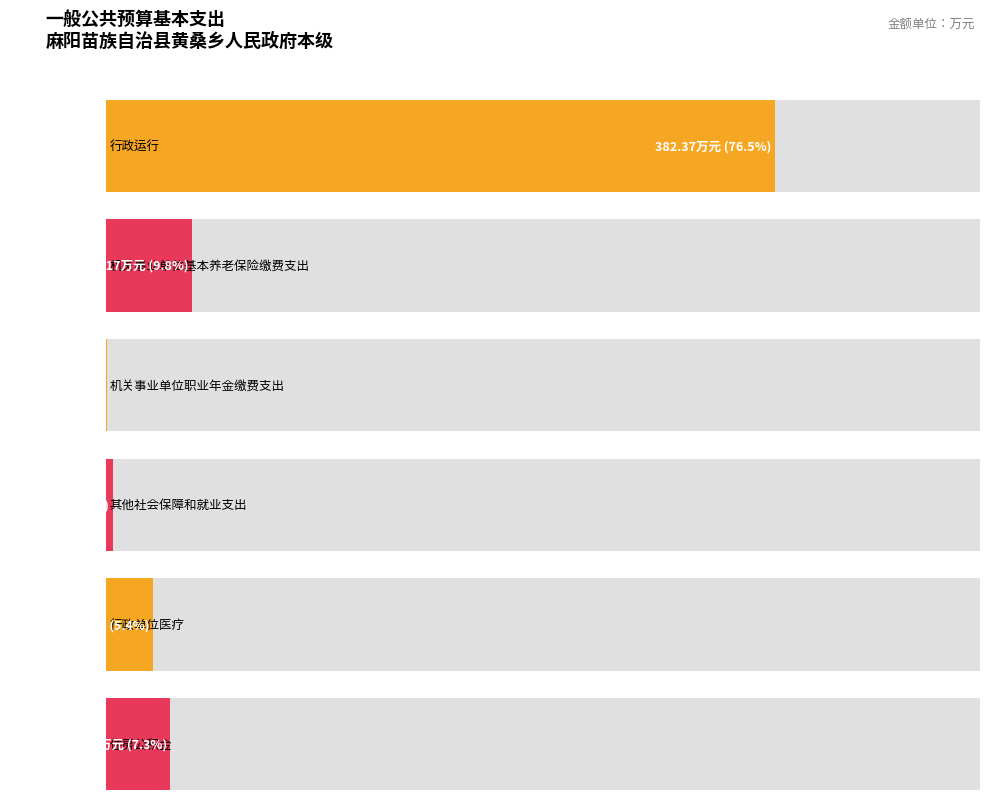

Does the chart contain any negative values?

No